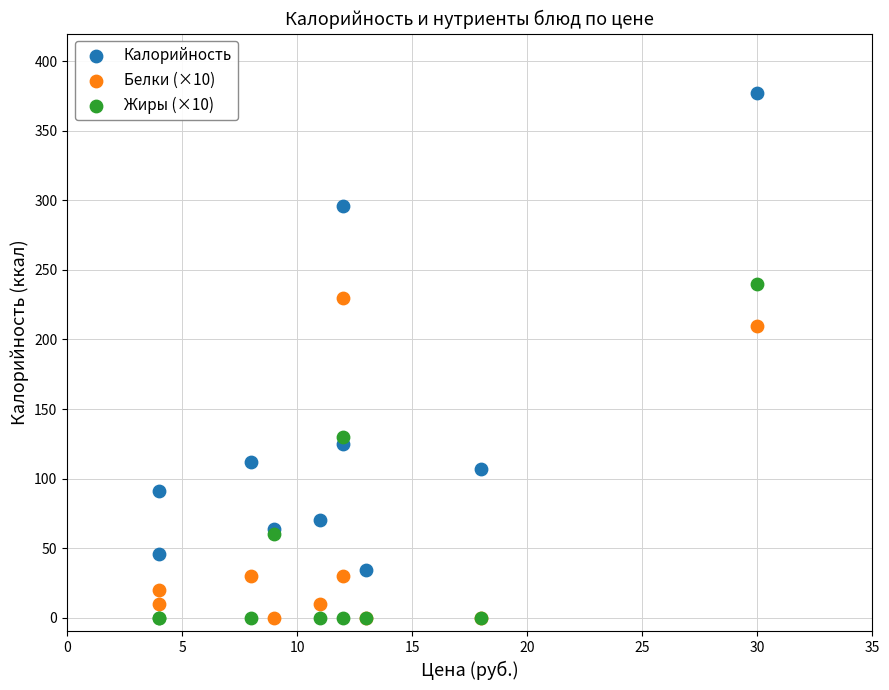

Across all series, what Y value is closest to 188?

210